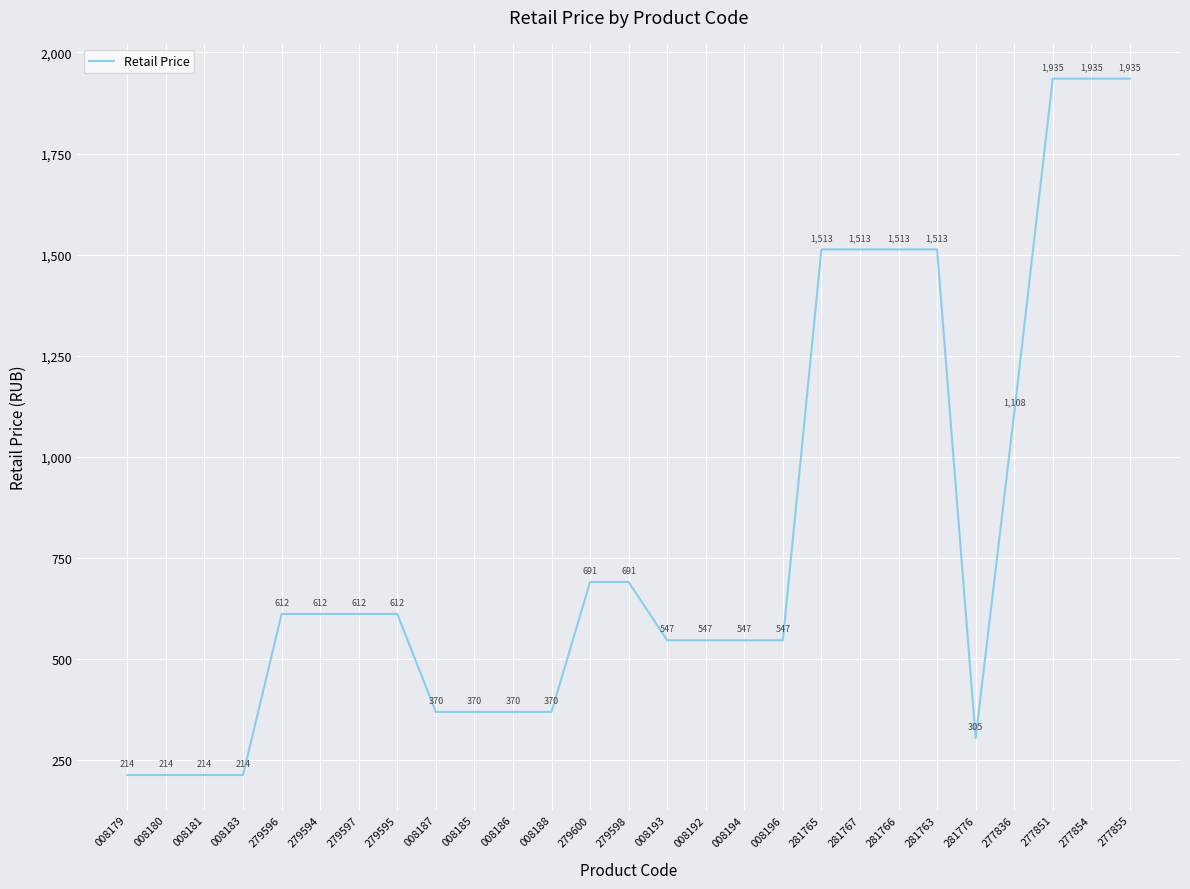

What position from the left is 279600?

13